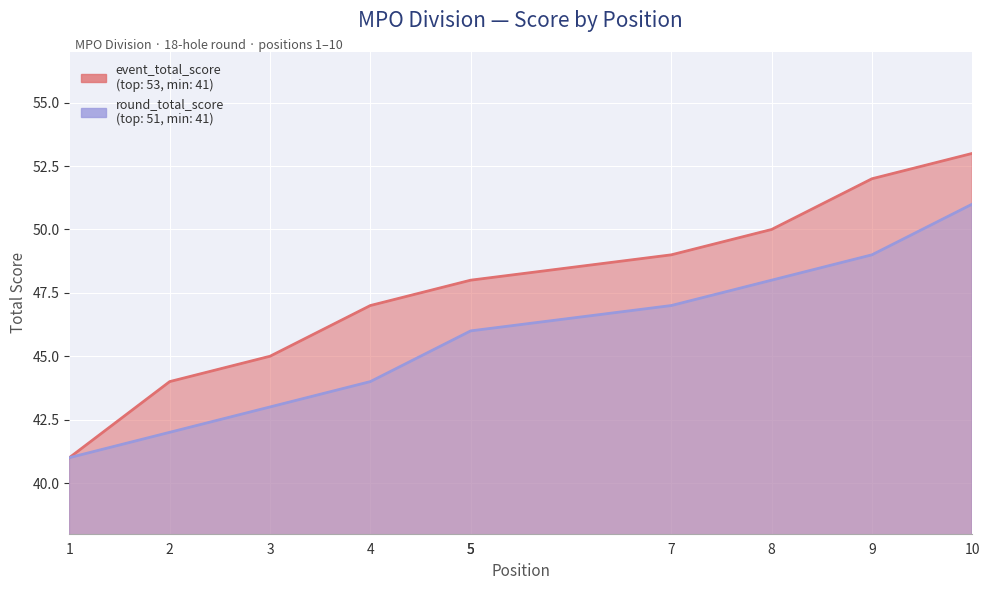

How many data points in event_total_score are less than 48?

4